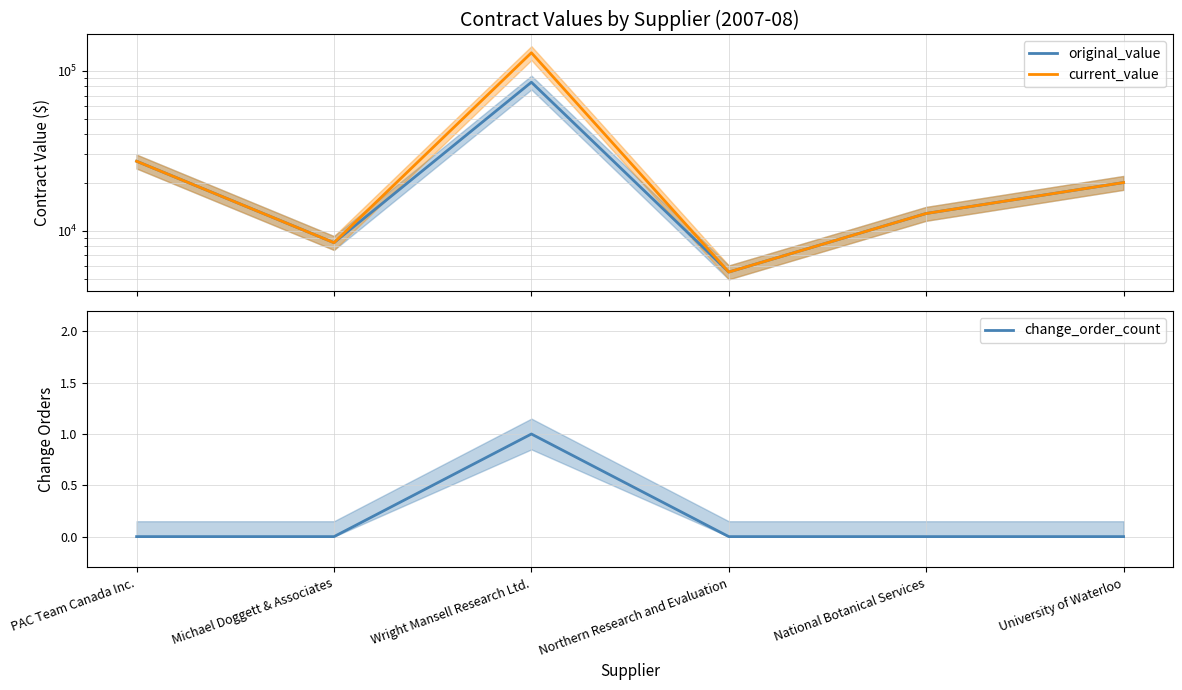

At which label is current_value closest to 67750?

PAC Team Canada Inc.